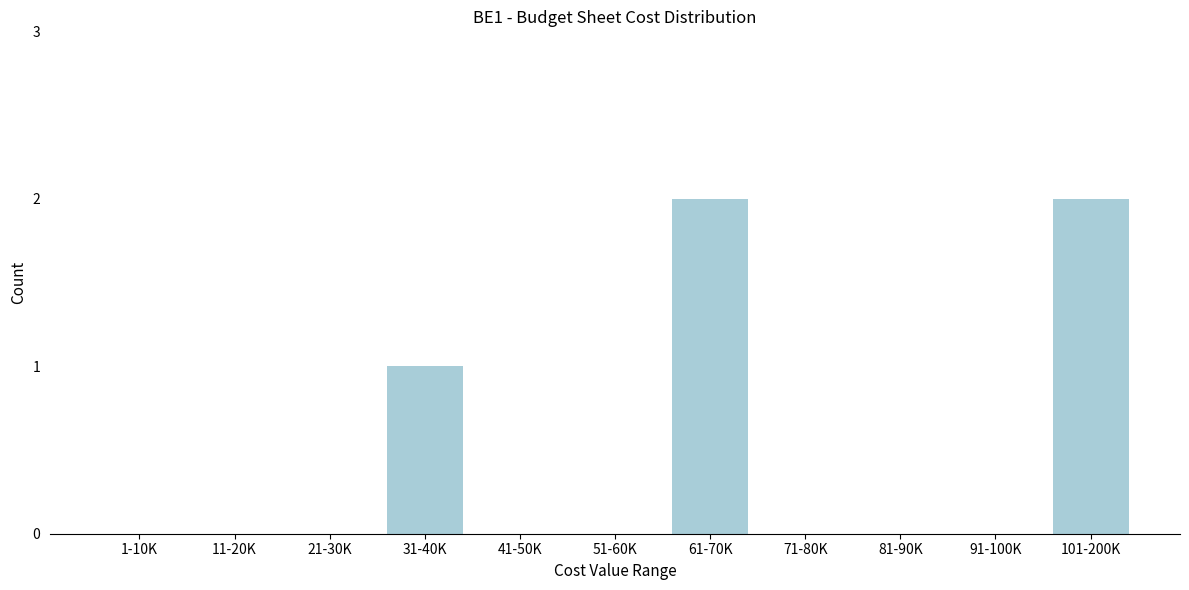

Reading left to right, what are all the values shown in this chart?

1-10K=0	11-20K=0	21-30K=0	31-40K=1	41-50K=0	51-60K=0	61-70K=2	71-80K=0	81-90K=0	91-100K=0	101-200K=2